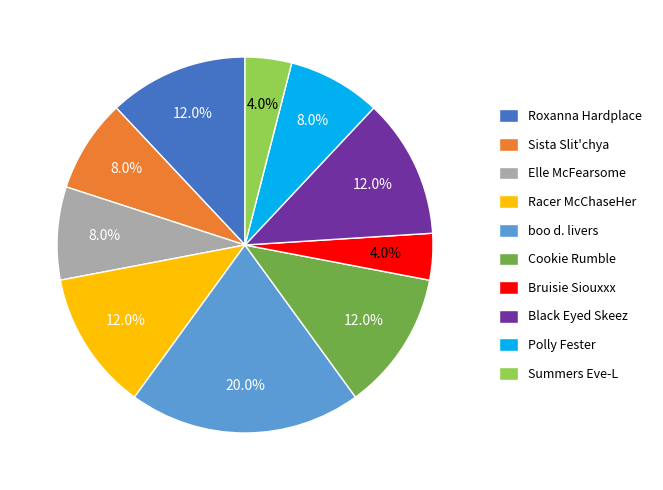

Is there any slice that represents more than half of the pie?

No